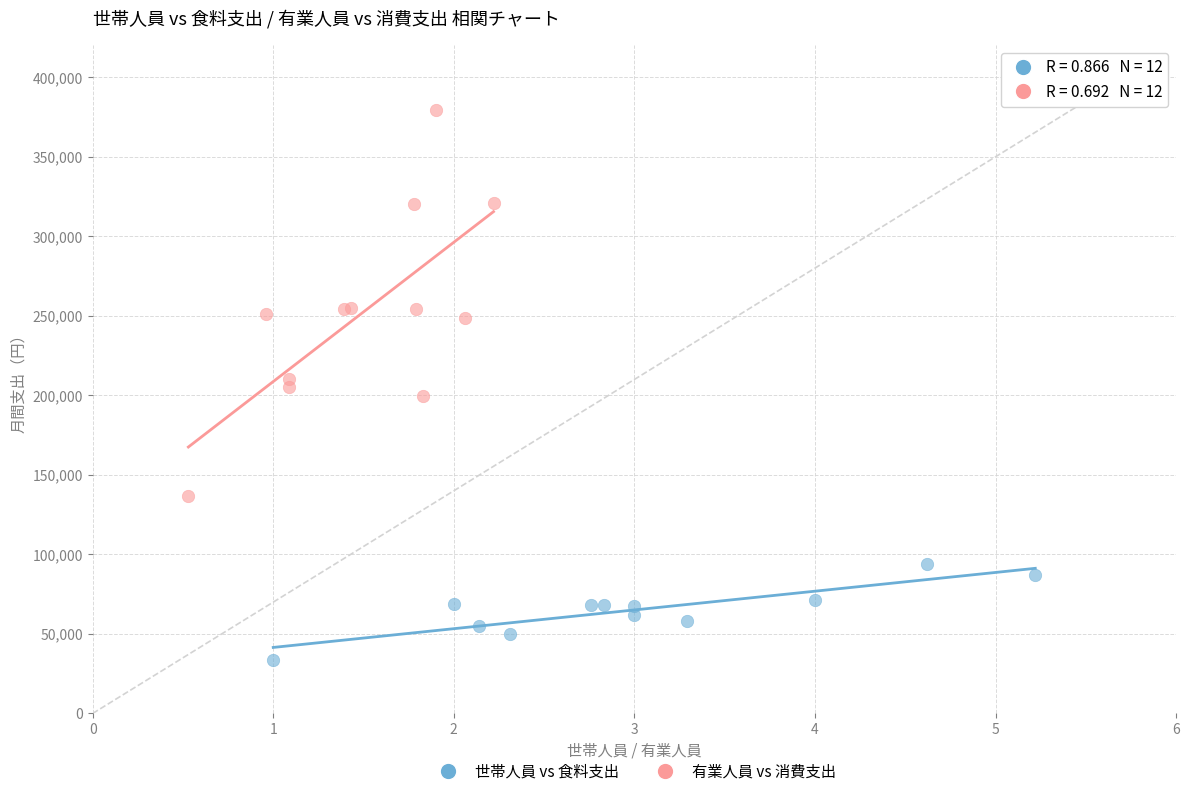

What are all the series names shown in the legend?

世帯人員 vs 食料支出, 有業人員 vs 消費支出